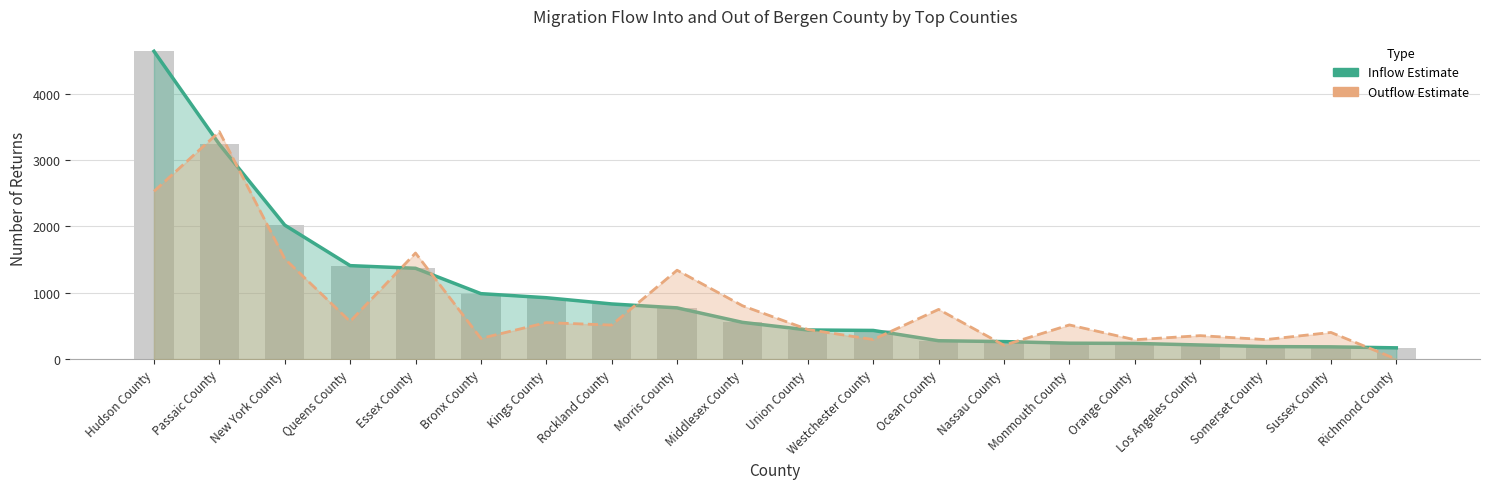

Is the value of Outflow Returns at Hudson County greater than the value of Inflow Returns at Richmond County?

Yes